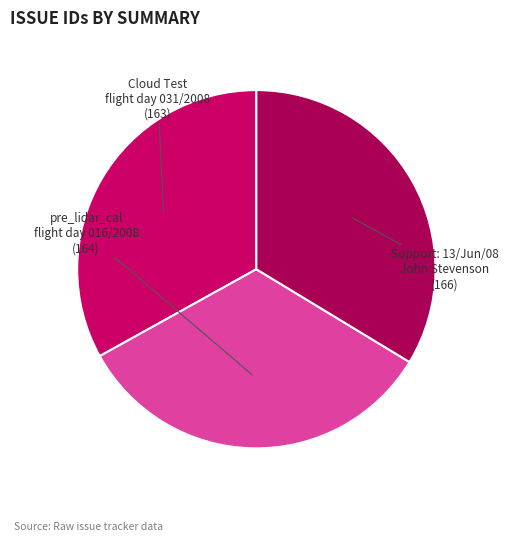

What is the ratio of the value at pre_lidar_cal flight day 016/2008 to the value at Support: 13/Jun/08 John Stevenson?

1.0